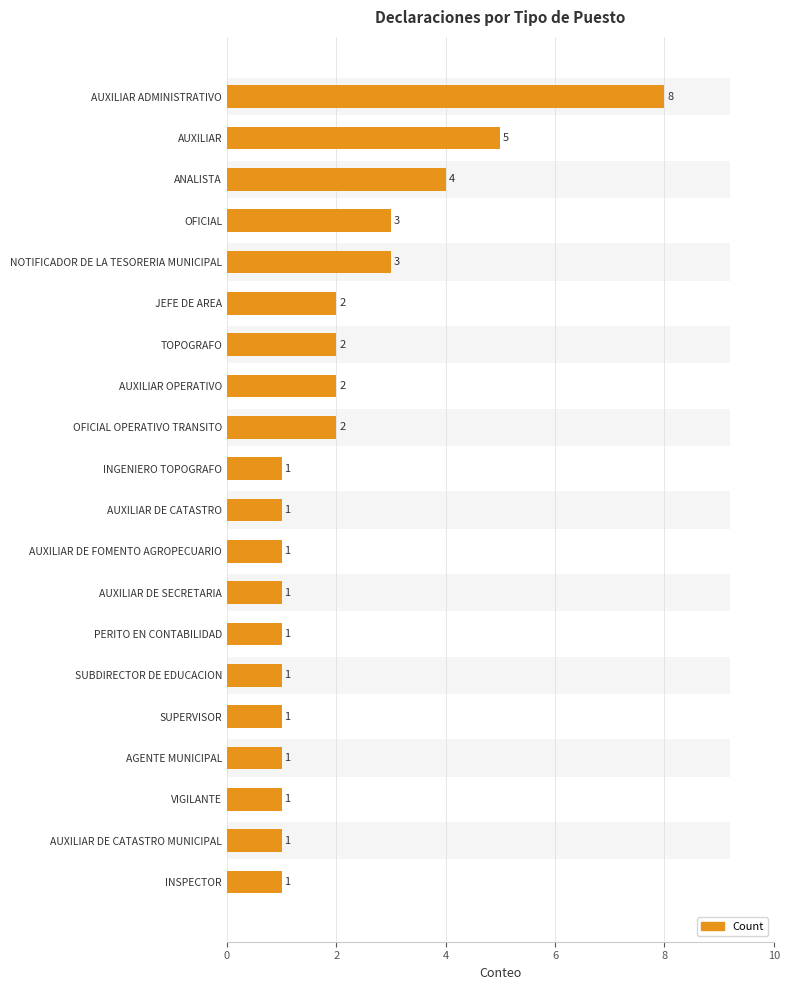

True or false: the data shows 1 at SUPERVISOR.

True